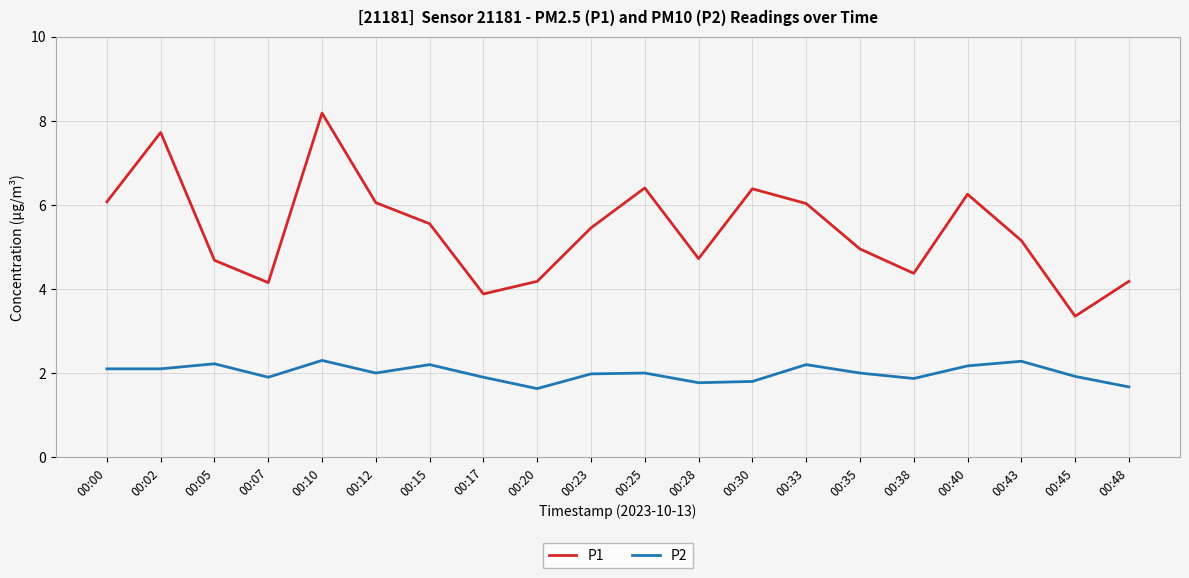

Count the number of data series in this chart.

2